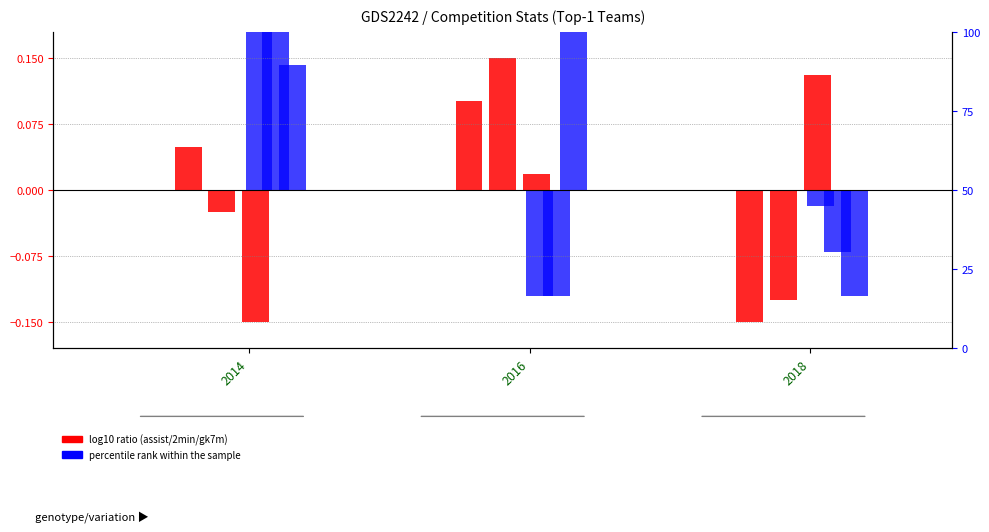

Does the chart contain any negative values?

Yes